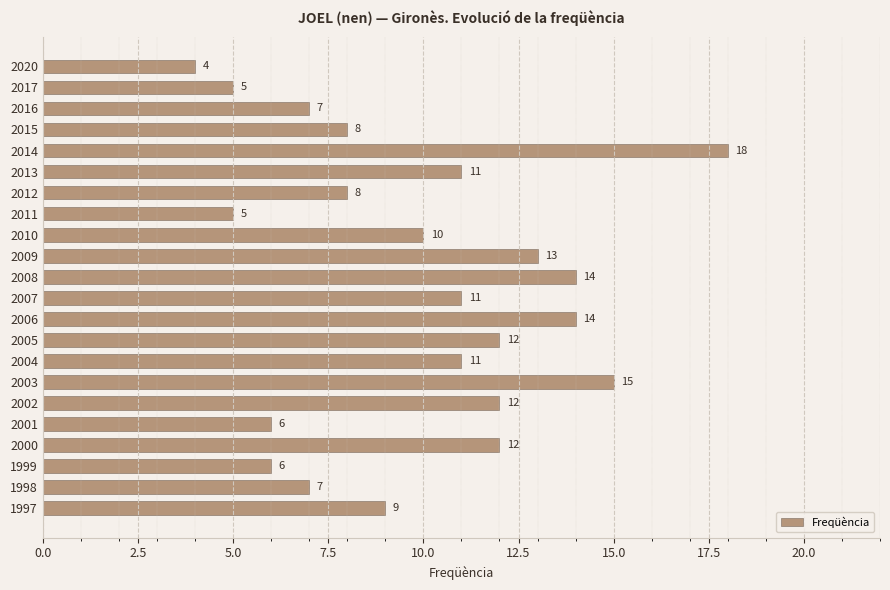

Which label corresponds to the smallest value in the chart?

2020